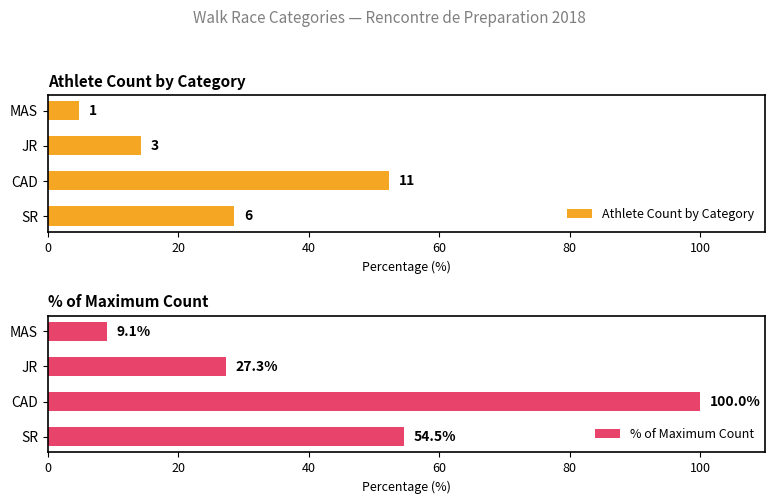

Reading left to right, what are all the values shown in this chart?

Athlete Count by Category: 28.6	52.4	14.3	4.8
% of Maximum Count: 54.5	100.0	27.3	9.1